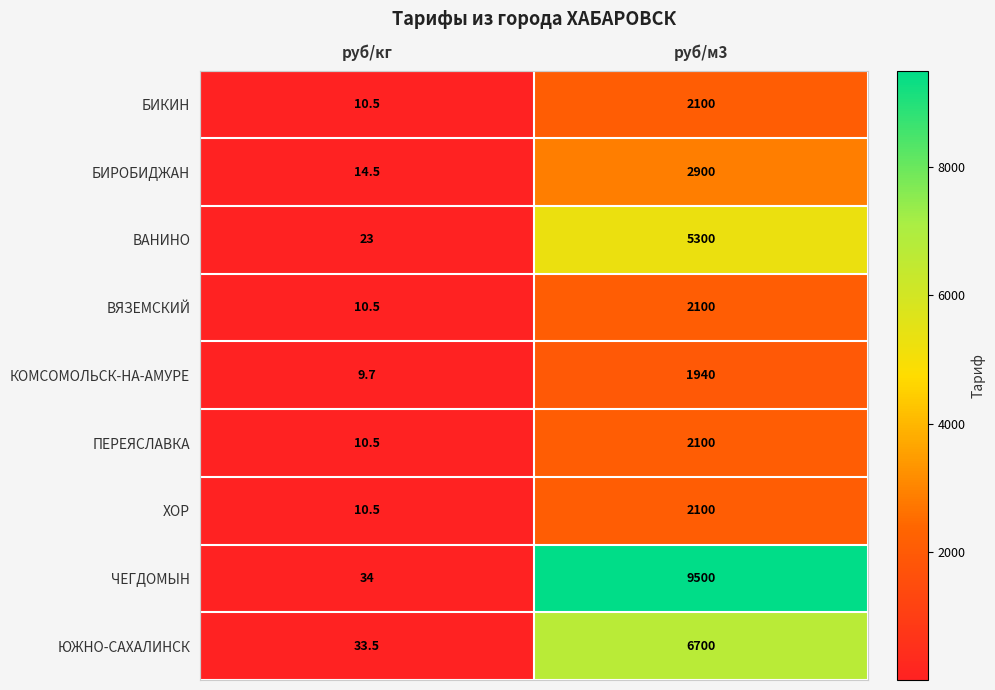

How many series are shown in this chart?

9